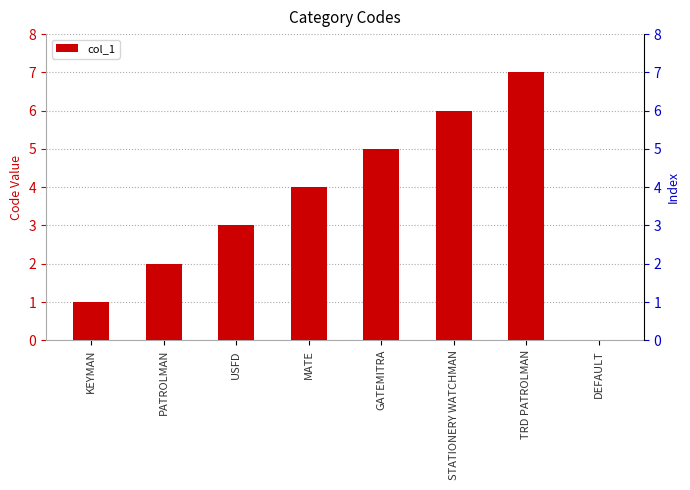

Reading left to right, extract all data points from this chart.

1	2	3	4	5	6	7	0